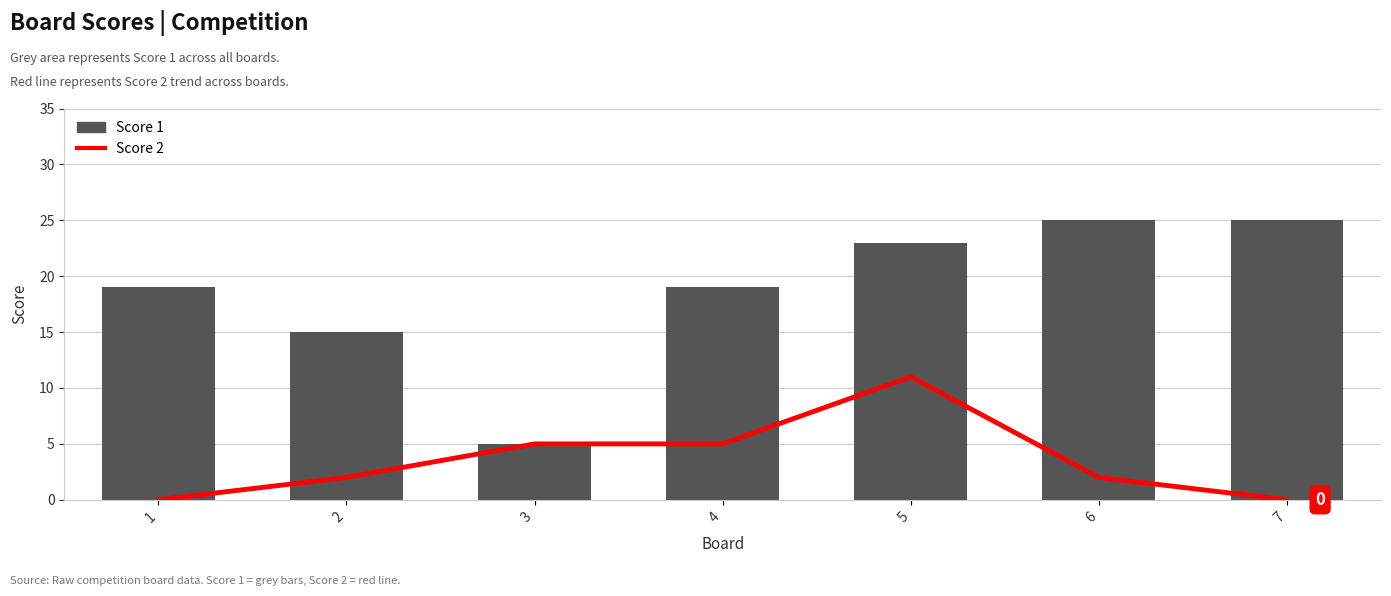

The value of Score 1 at 6 is 25. True or false?

True